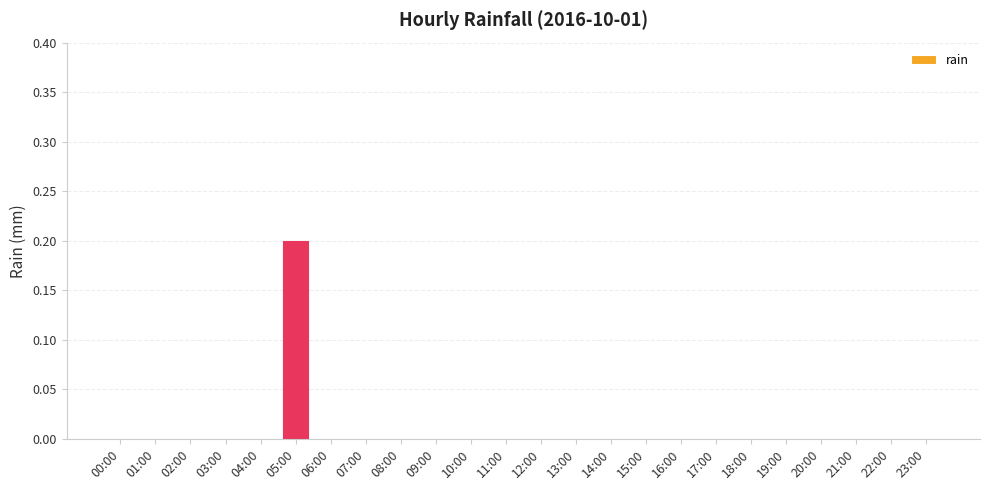

Reading left to right, extract all data points from this chart.

00:00=0.0	01:00=0.0	02:00=0.0	03:00=0.0	04:00=0.0	05:00=0.2	06:00=0.0	07:00=0.0	08:00=0.0	09:00=0.0	10:00=0.0	11:00=0.0	12:00=0.0	13:00=0.0	14:00=0.0	15:00=0.0	16:00=0.0	17:00=0.0	18:00=0.0	19:00=0.0	20:00=0.0	21:00=0.0	22:00=0.0	23:00=0.0